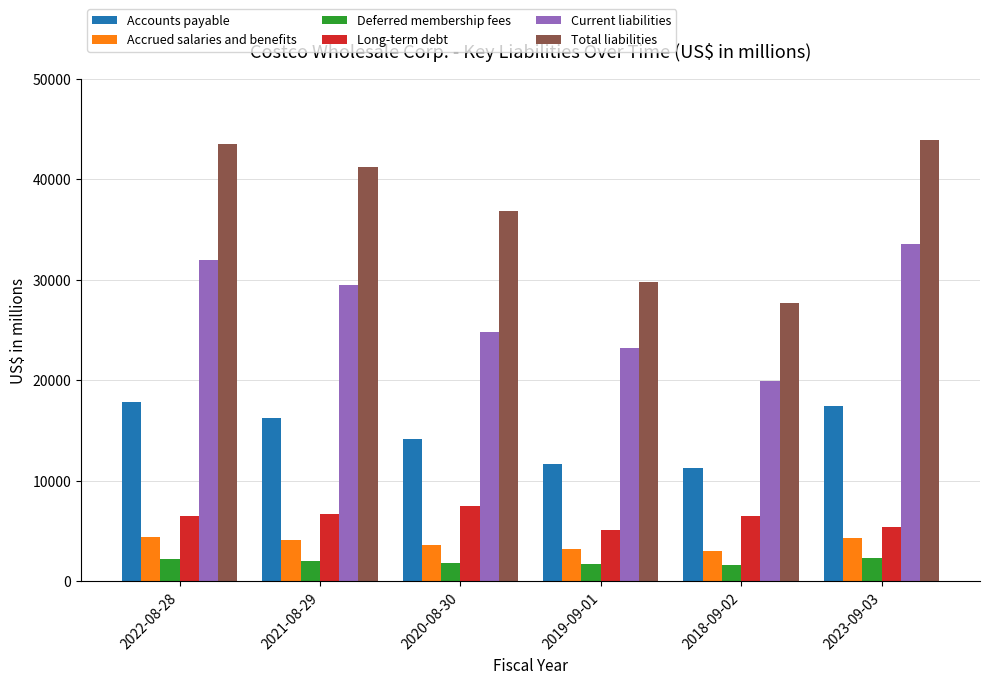

What is the difference between the second highest and second lowest values in the Current liabilities series?

8761